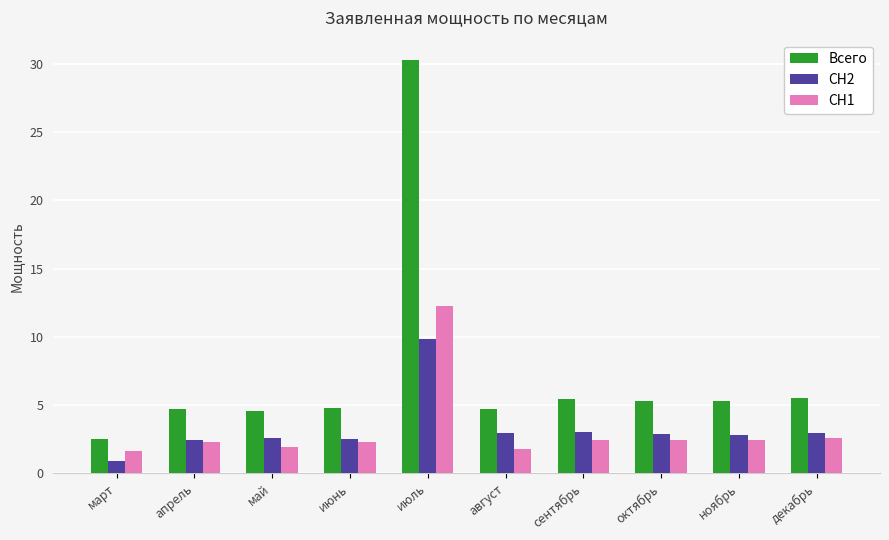

The Всего series shows 1.7 at октябрь. True or false?

False